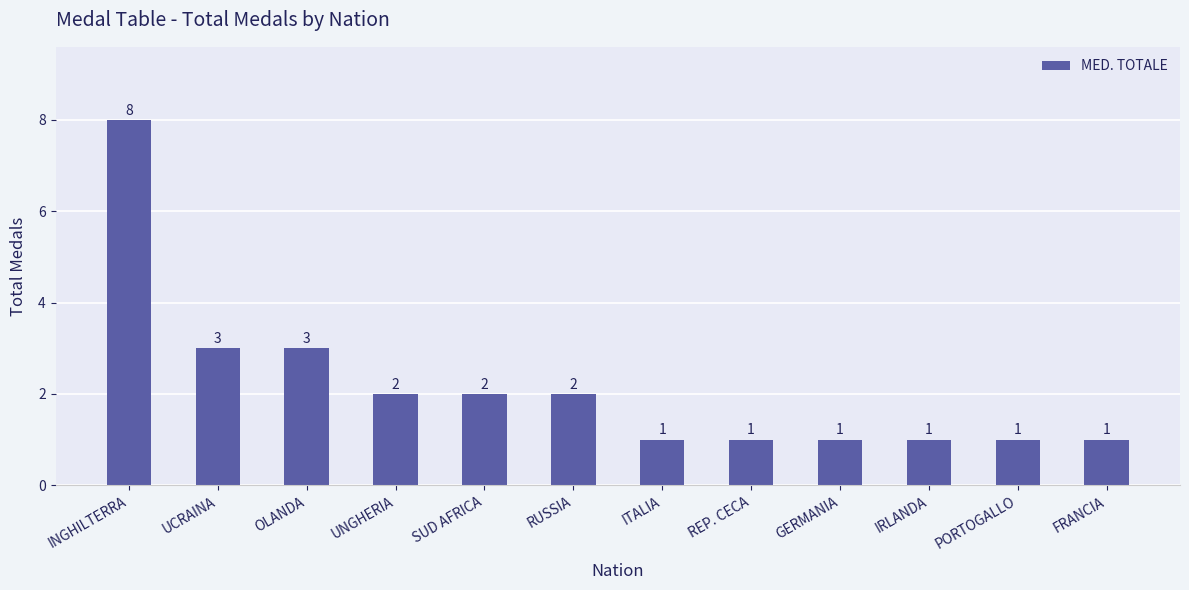

Reading left to right, what are all the values shown in this chart?

8	3	3	2	2	2	1	1	1	1	1	1